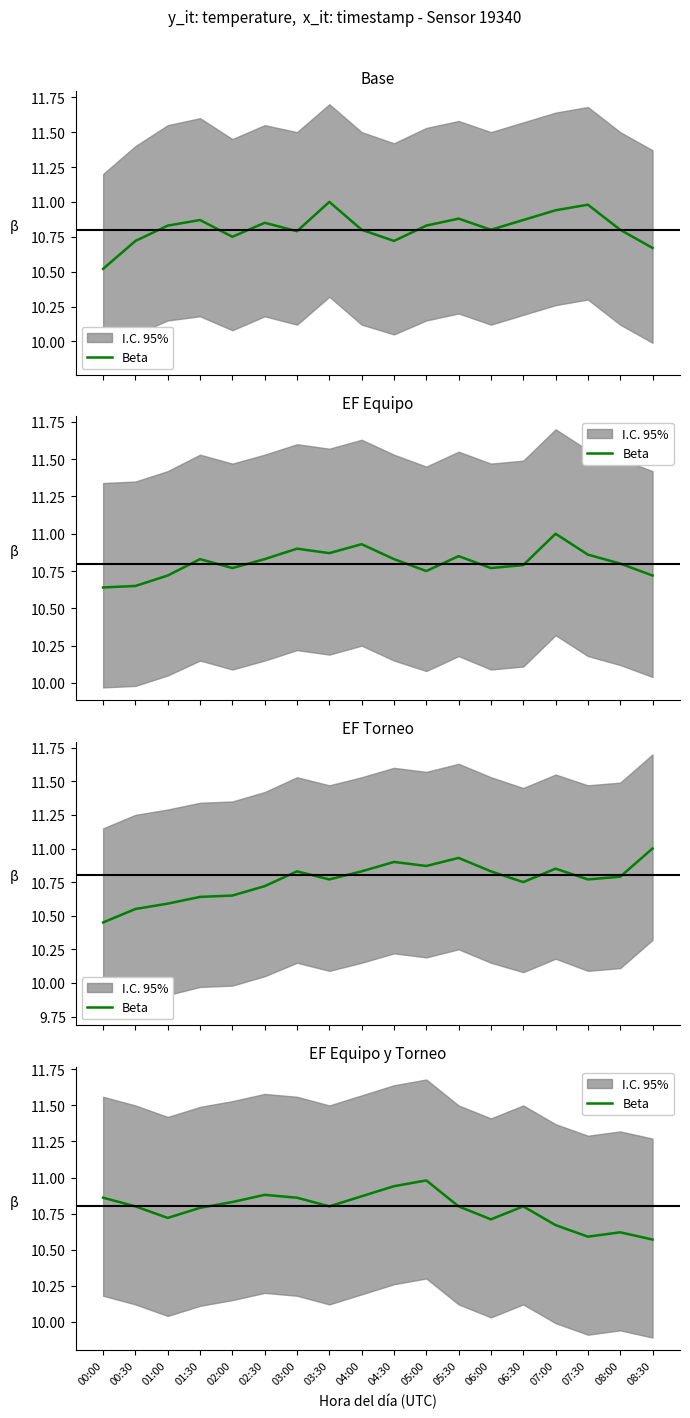

Rank the categories by value from highest to lowest.

05:00, 04:30, 02:30, 04:00, 00:00, 03:00, 02:00, 00:30, 03:30, 05:30, 06:30, 01:30, 01:00, 06:00, 07:00, 08:00, 07:30, 08:30